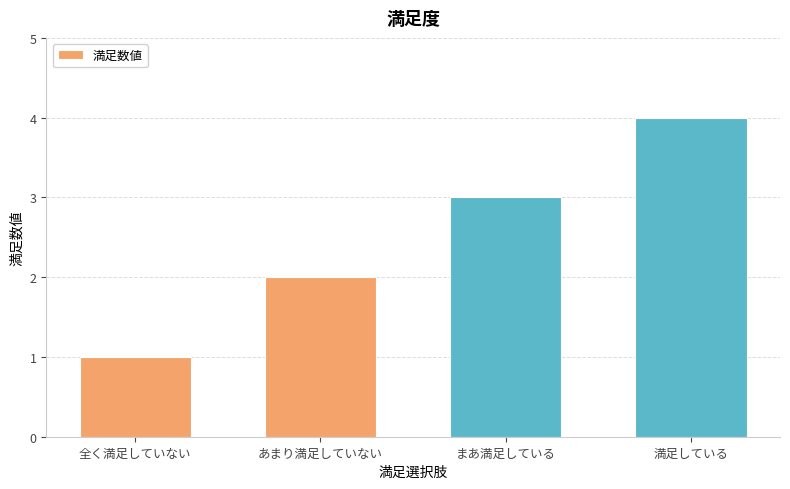

Reading right to left, what are all the values shown in this chart?

満足している=4	まあ満足している=3	あまり満足していない=2	全く満足していない=1